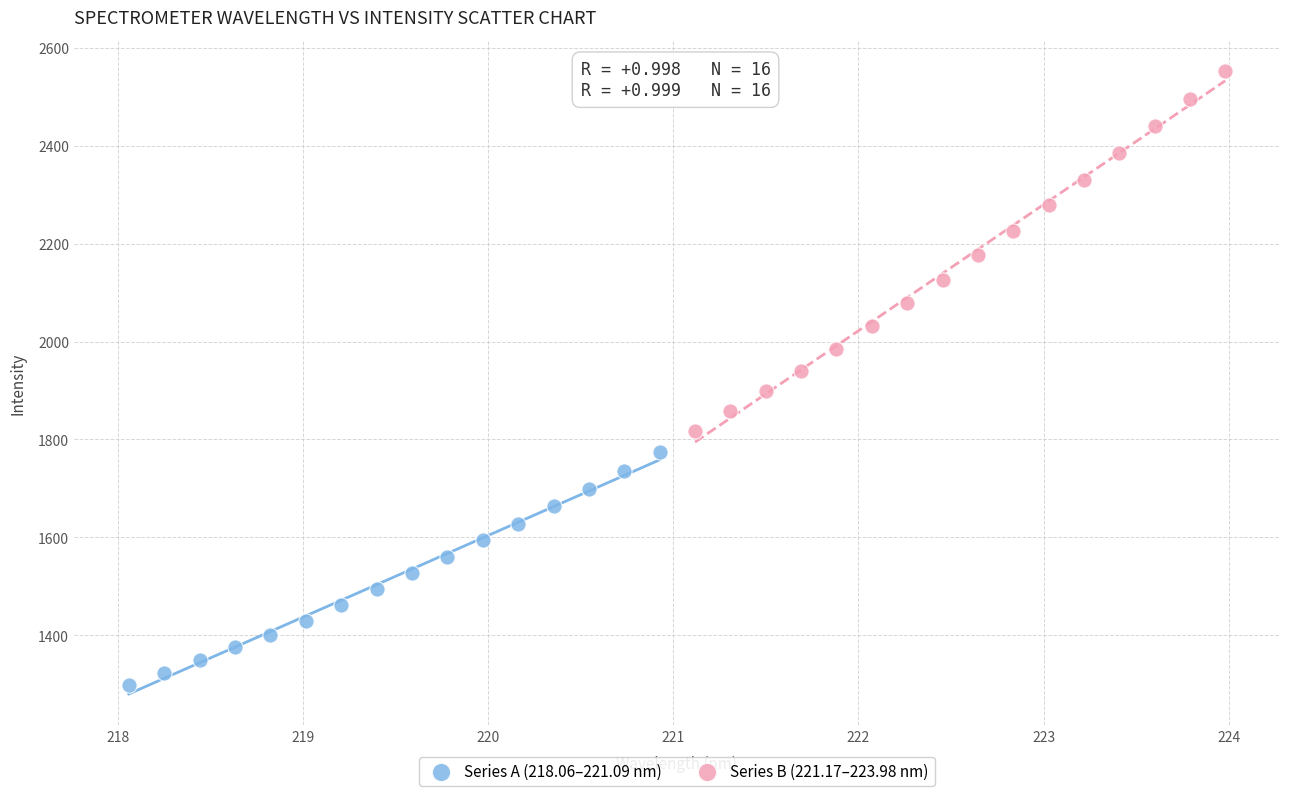

What are all the series names shown in the legend?

Series A (218.06–221.09 nm), Series B (221.17–223.98 nm)